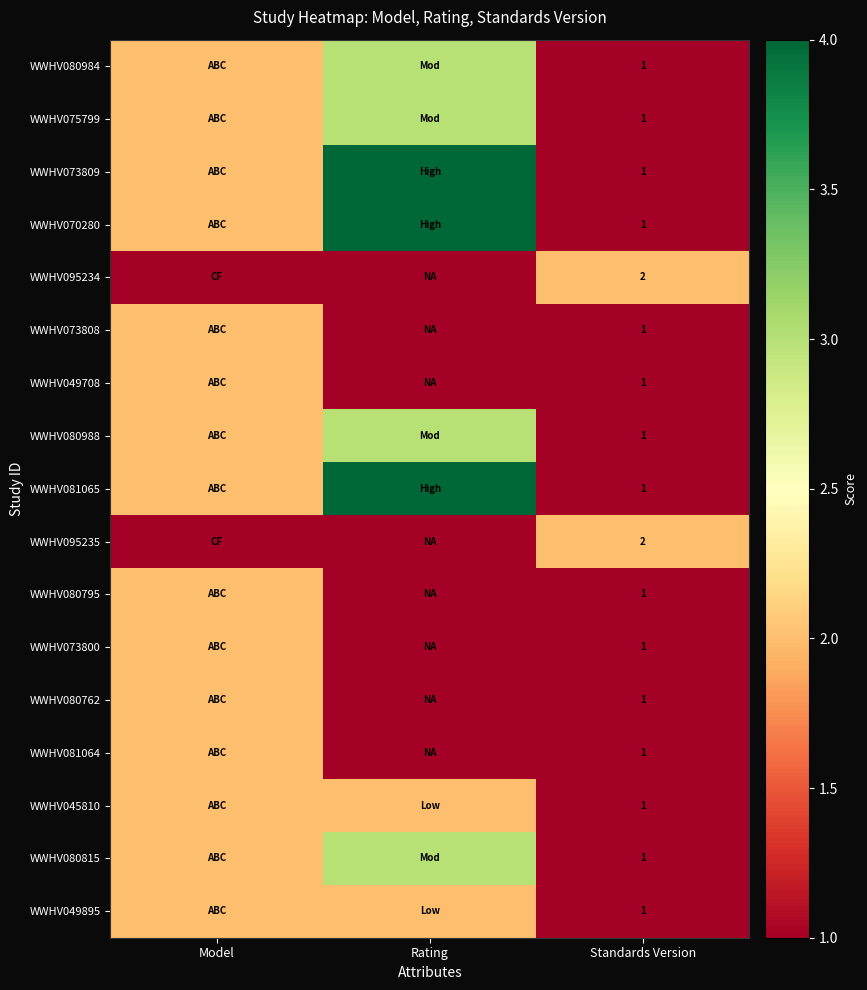

True or false: WWHV080762 has a value of 1 at Standards Version.

True